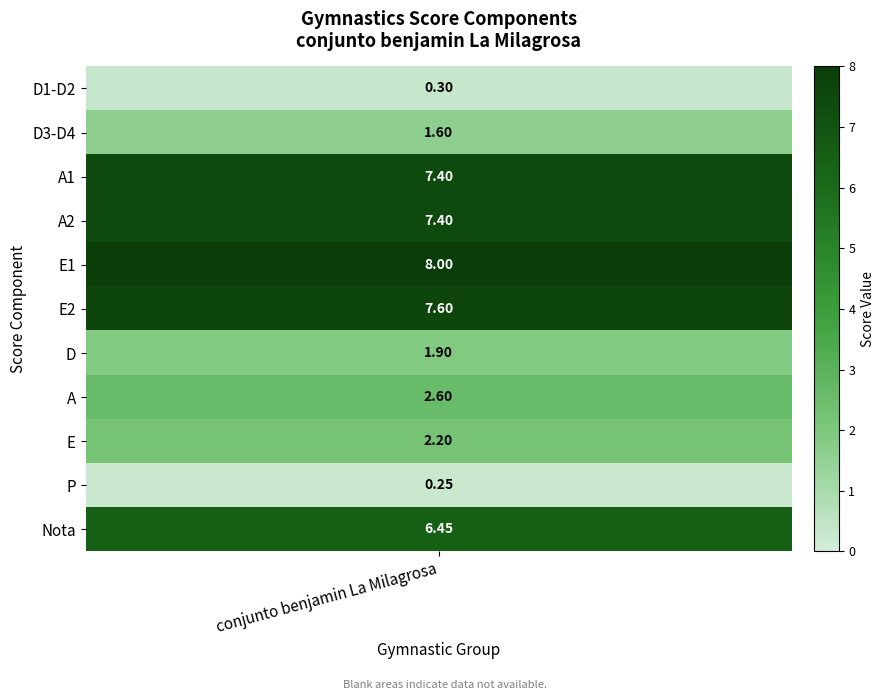

What is the difference between the second highest and second lowest values?

7.3